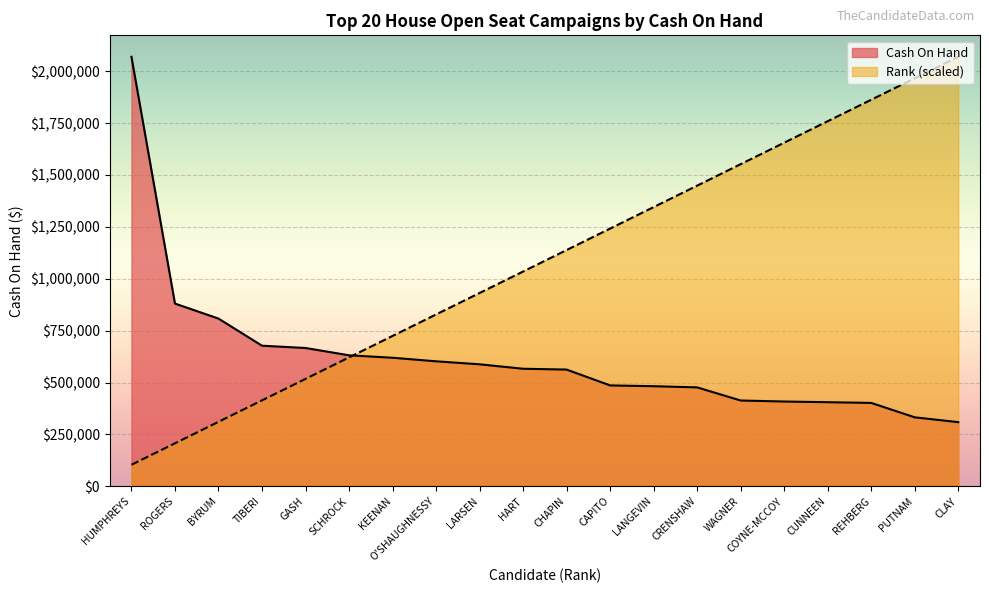

Is the value of Rank at HART greater than the value of Cash On Hand at ROGERS?

Yes